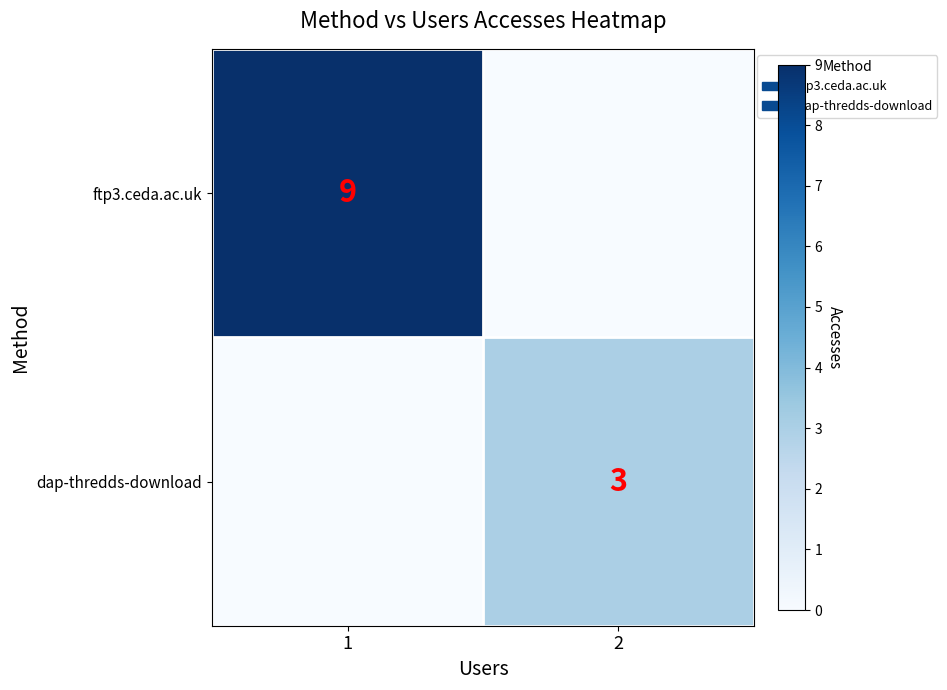

Is it true that dap-thredds-download equals 4 at 2?

False